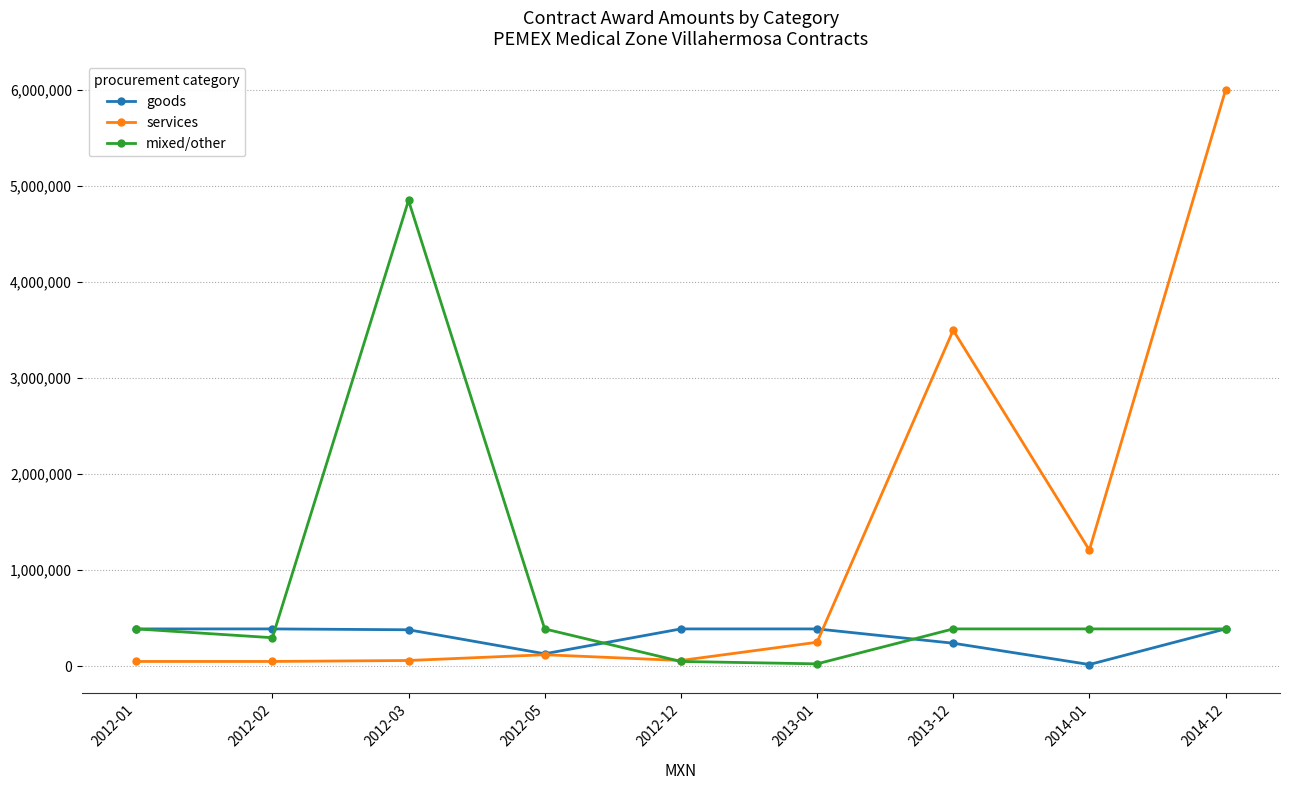

The goods series shows 184479.8 at 2012-12. True or false?

False